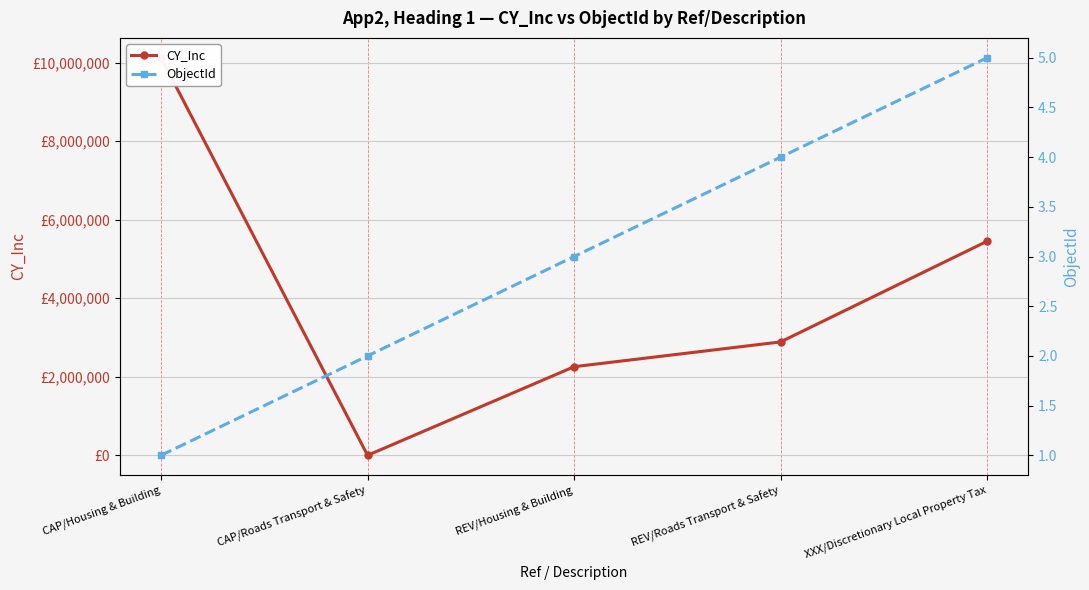

Which series ends up on top after the final intersection of ObjectId and CY_Inc?

CY_Inc